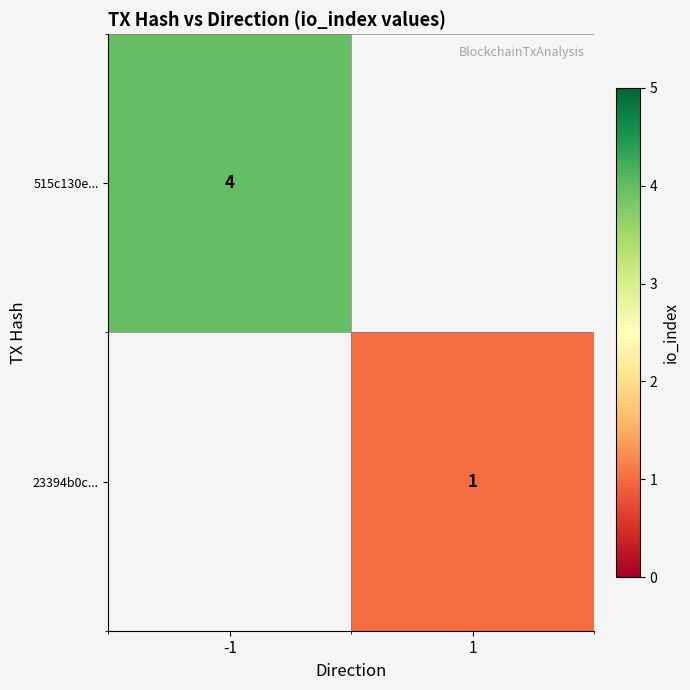

Is it true that 515c130e... equals 4 at -1?

True